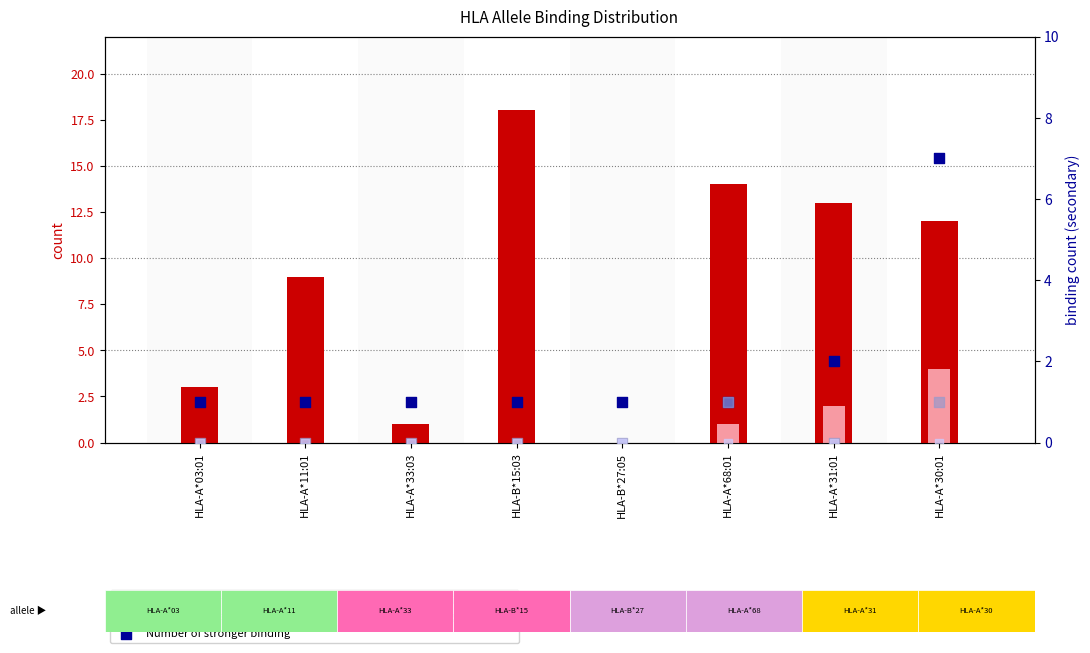

At how many categories does at least one series exceed 7?

5